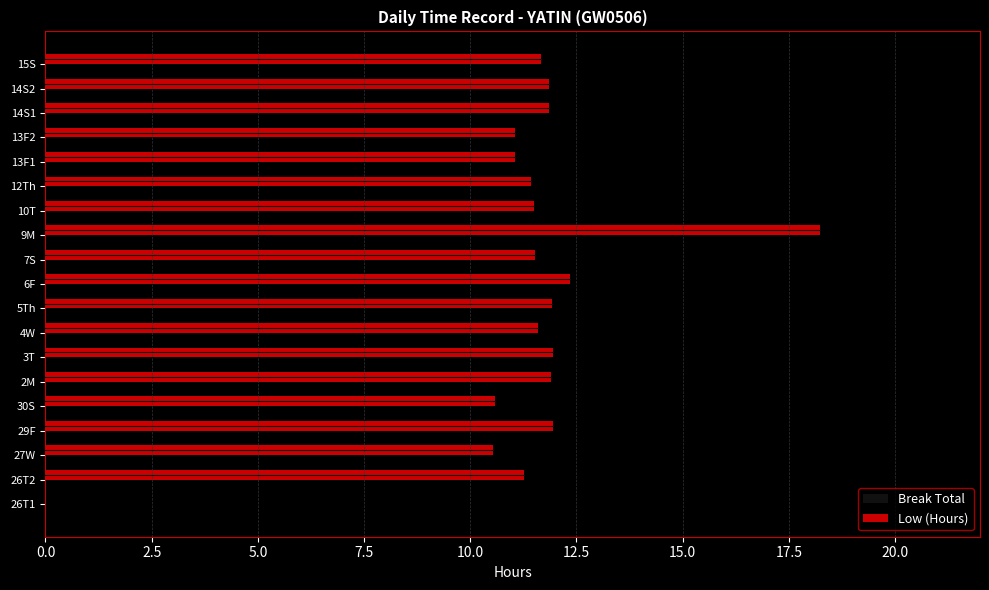

What is the approximate value at 26T2?

11.3